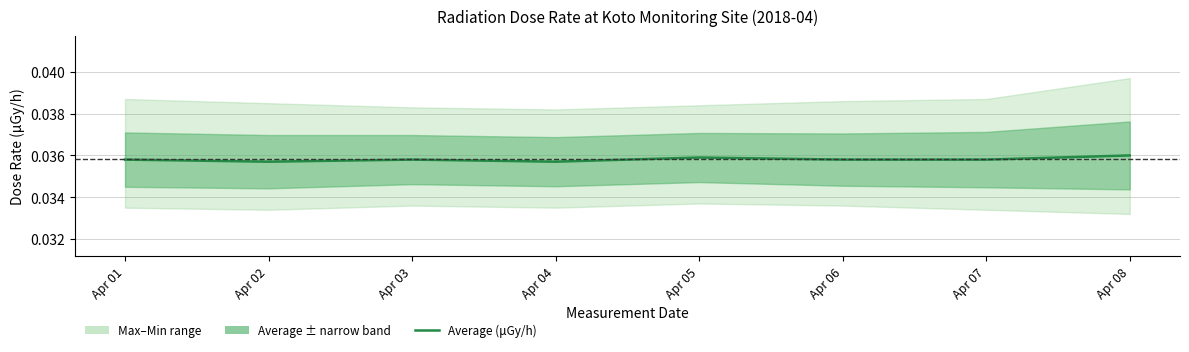

At which label is the value closest to 0?

Apr 02